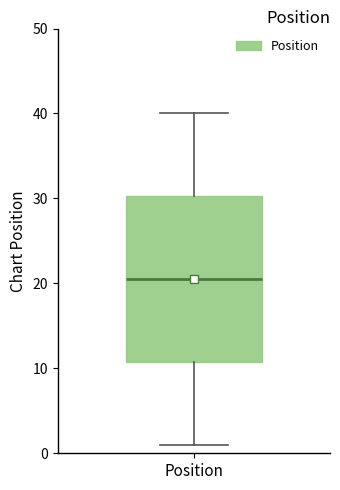

Where is the lower edge of the box for Position on the y-axis? The values are not printed on the chart, so give them approximately, as read against the axis.

11